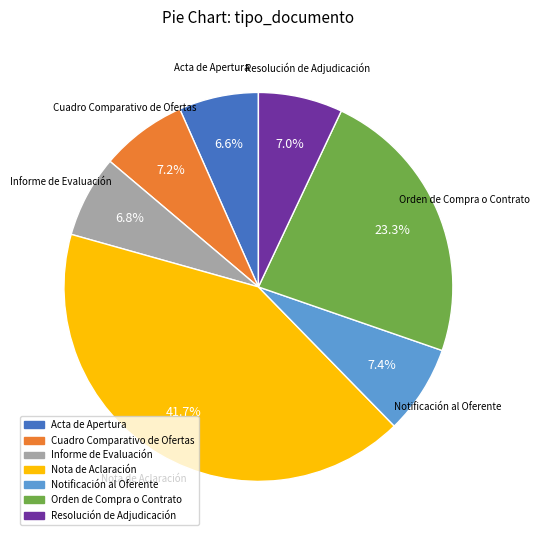

To the nearest percent, what portion does Orden de Compra o Contrato represent?

23%